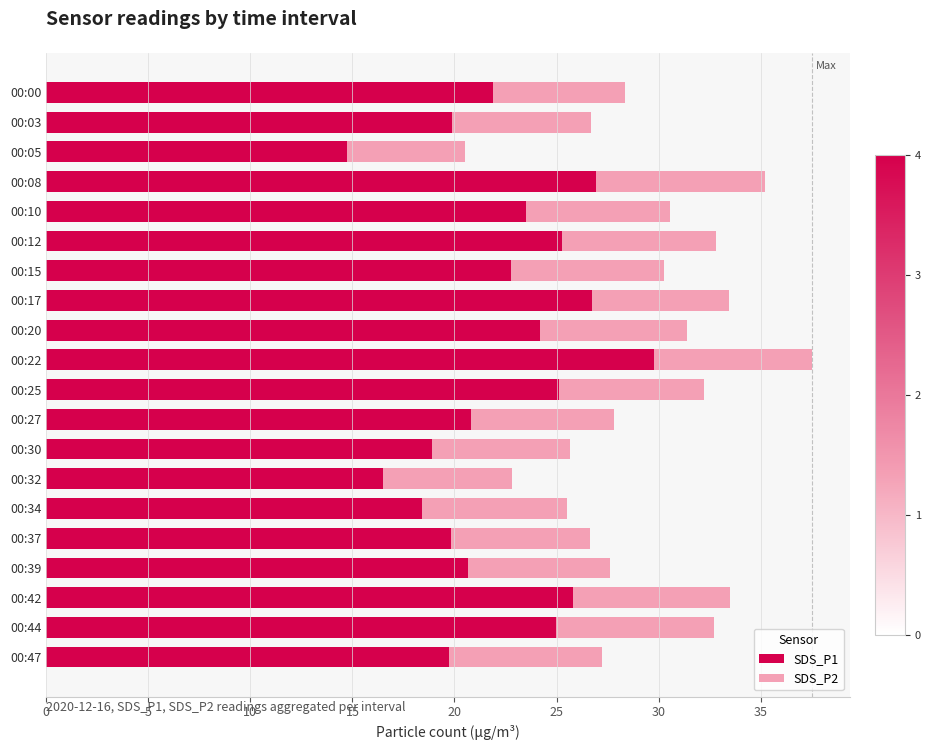

True or false: SDS_P1 has a value of 26.3 at 00:37.

False